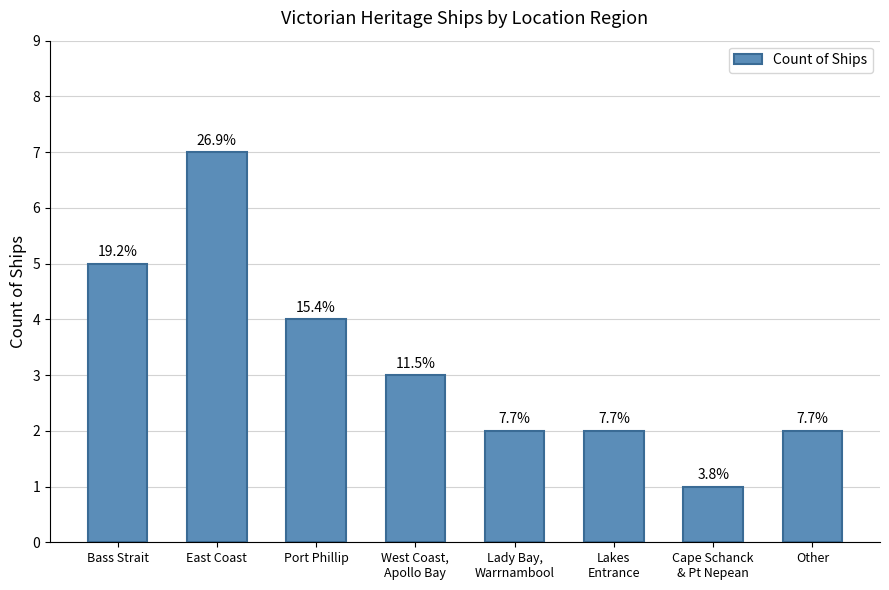

At which category does the chart reach its minimum across all series?

Cape Schanck
& Pt Nepean